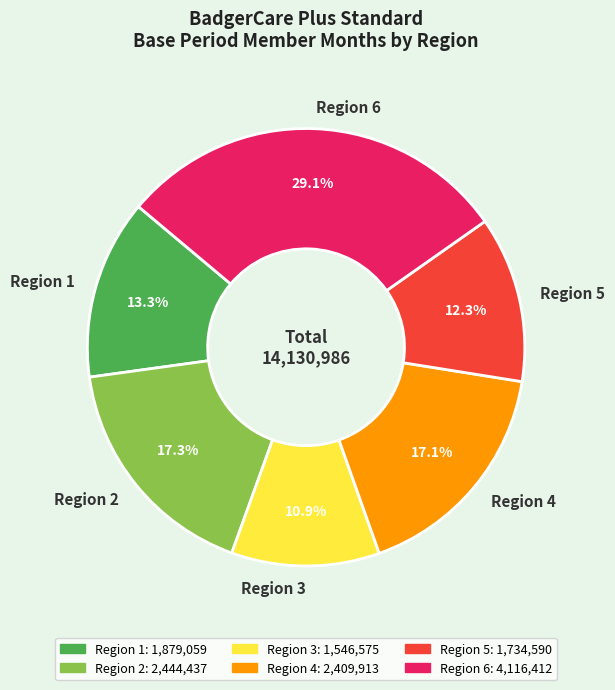

How many slices are in this pie chart?

6